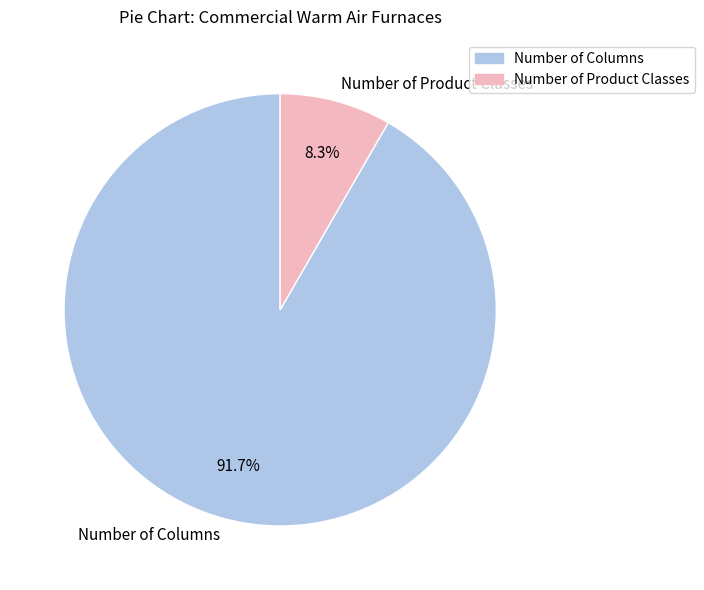

Which slice is the smallest?

Number of Product Classes